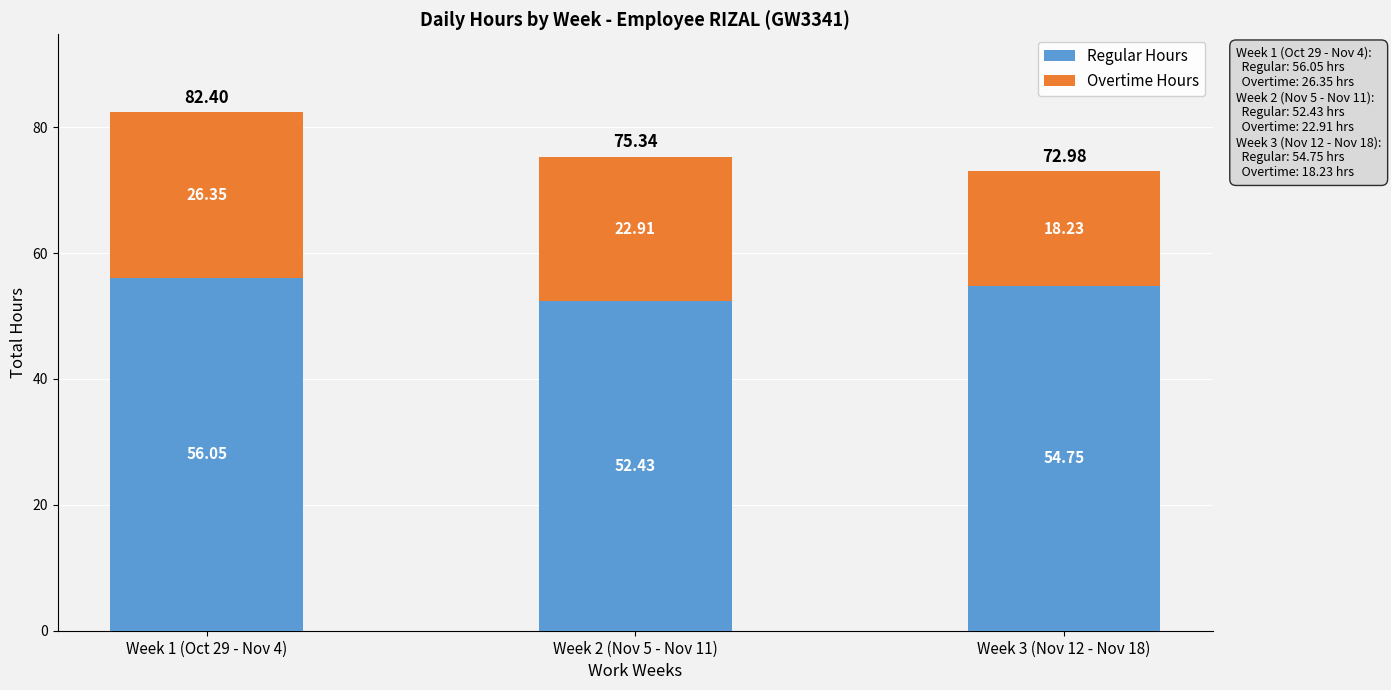

At which category is the sum across all series the highest?

Week 1 (Oct 29 - Nov 4)